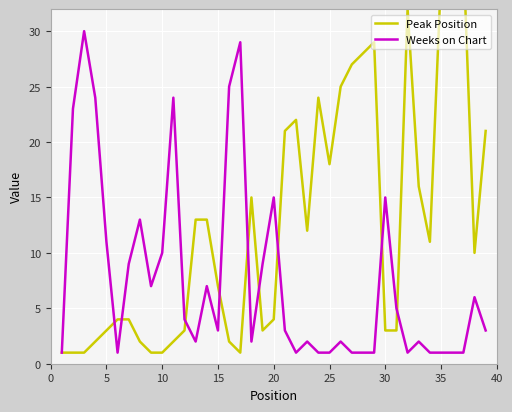

Reading left to right, extract all data points from this chart.

Peak Position: 1	1	1	2	3	4	4	2	1	1	2	3	13	13	7	2	1	15	3	4	21	22	12	24	18	25	27	28	29	3	3	32	16	11	35	36	37	10	21
Weeks on Chart: 1	23	30	24	11	1	9	13	7	10	24	4	2	7	3	25	29	2	9	15	3	1	2	1	1	2	1	1	1	15	5	1	2	1	1	1	1	6	3